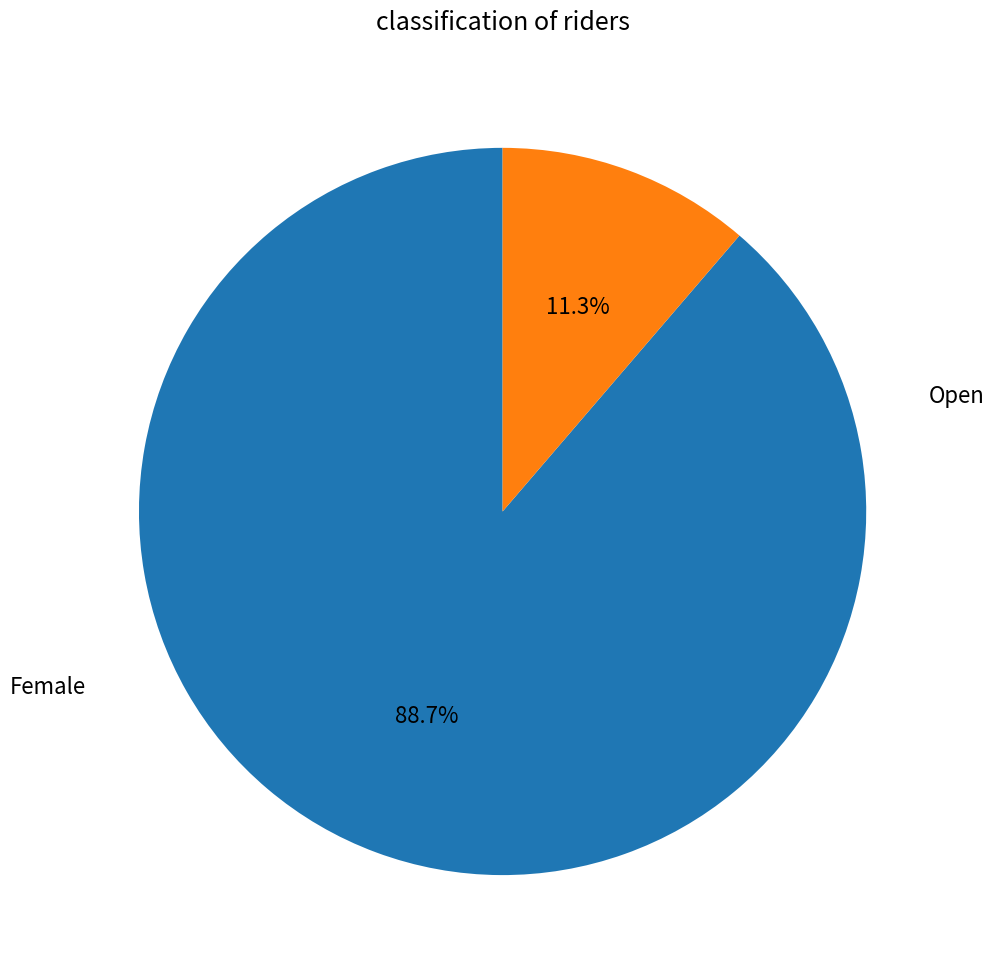

Is there any slice that represents more than half of the pie?

Yes